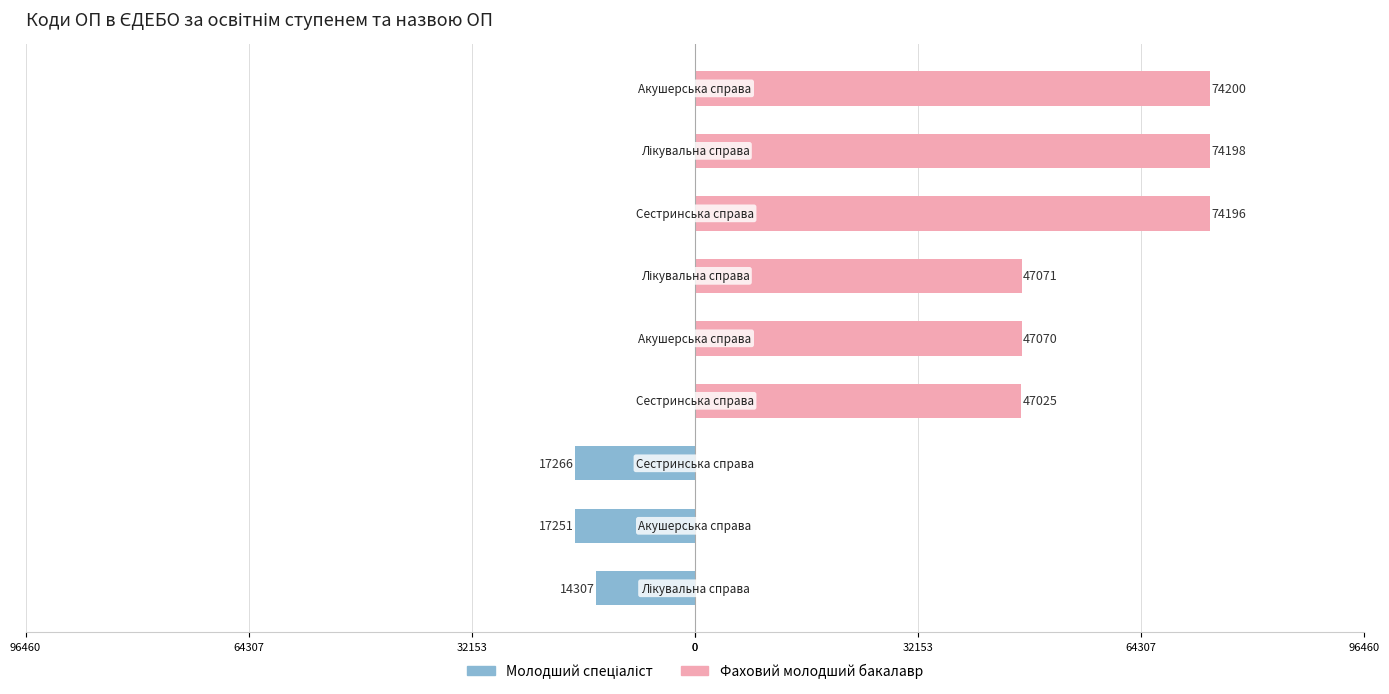

Between 32153 and 96460, which series saw the biggest shift?

Фаховий молодший бакалавр